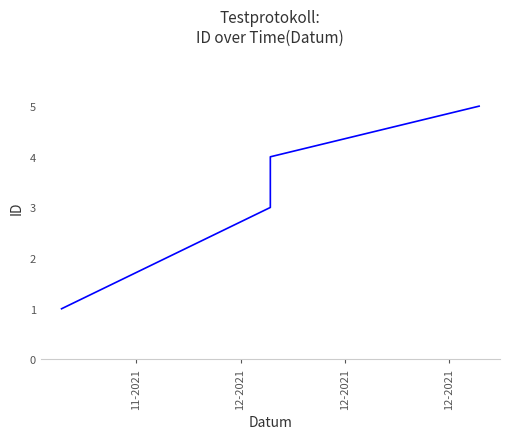

Is it true that the value at 11-2021 is 1?

True